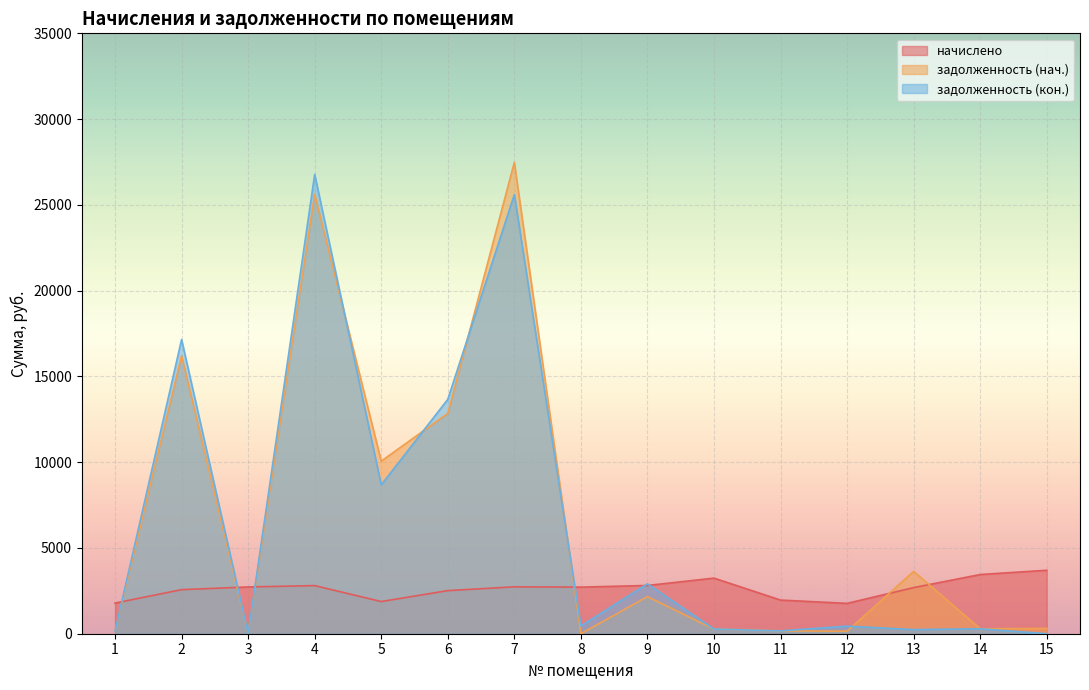

List the series in order of their peak value, highest first.

задолженность (нач.), задолженность (кон.), начислено